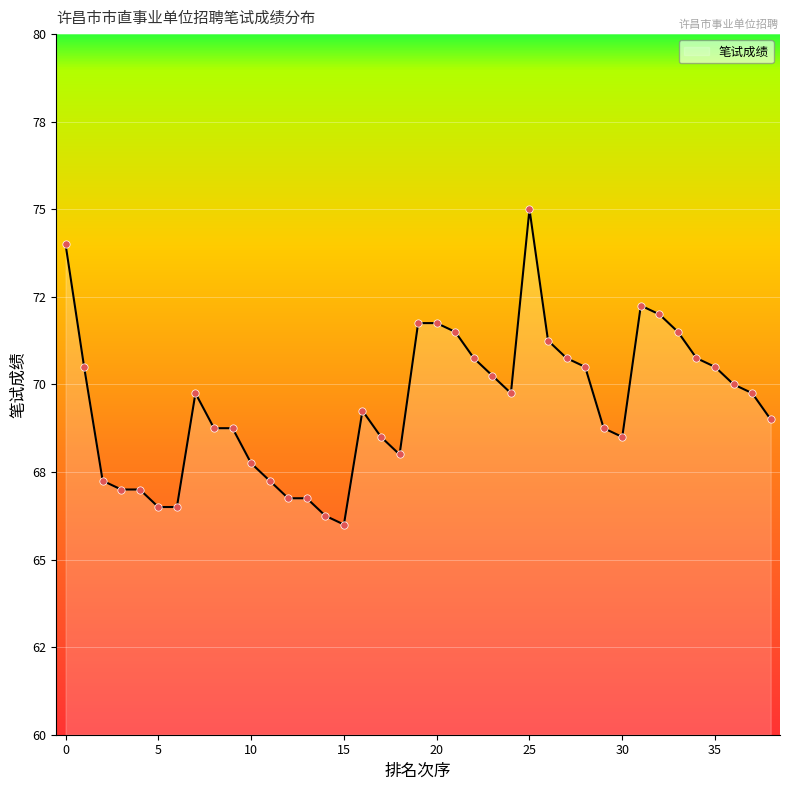

Is this an area chart (filled region under the line)?

Yes